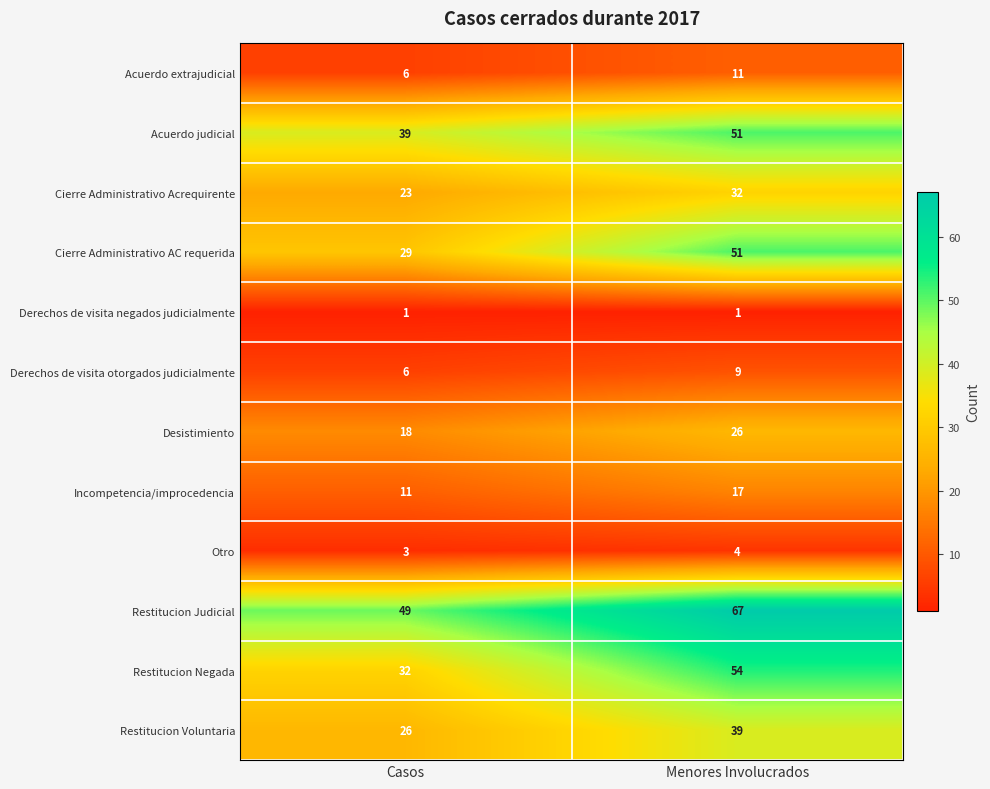

At how many categories does at least one series exceed 31?

2